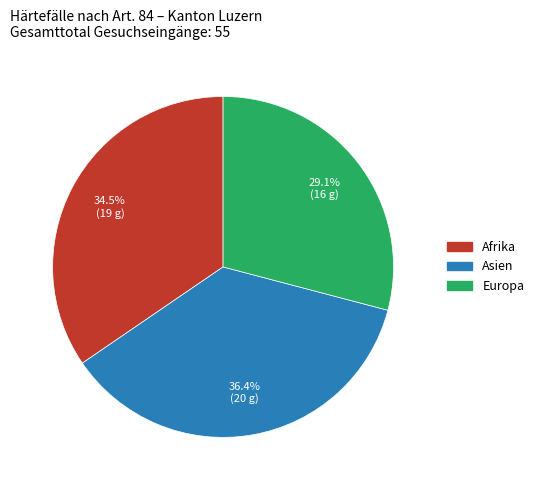

Is there any slice that represents more than half of the pie?

No